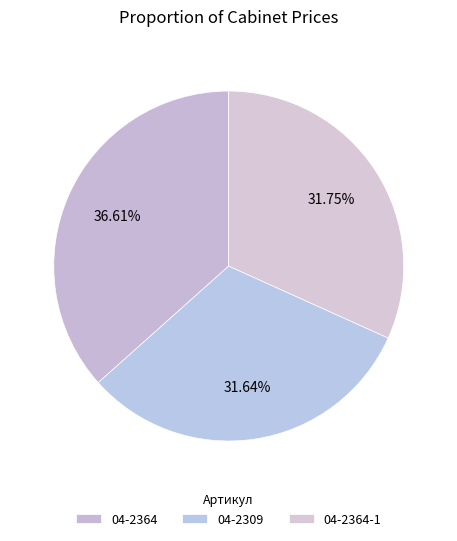

The 04-2364 slice represents 37% of the pie. True or false?

True